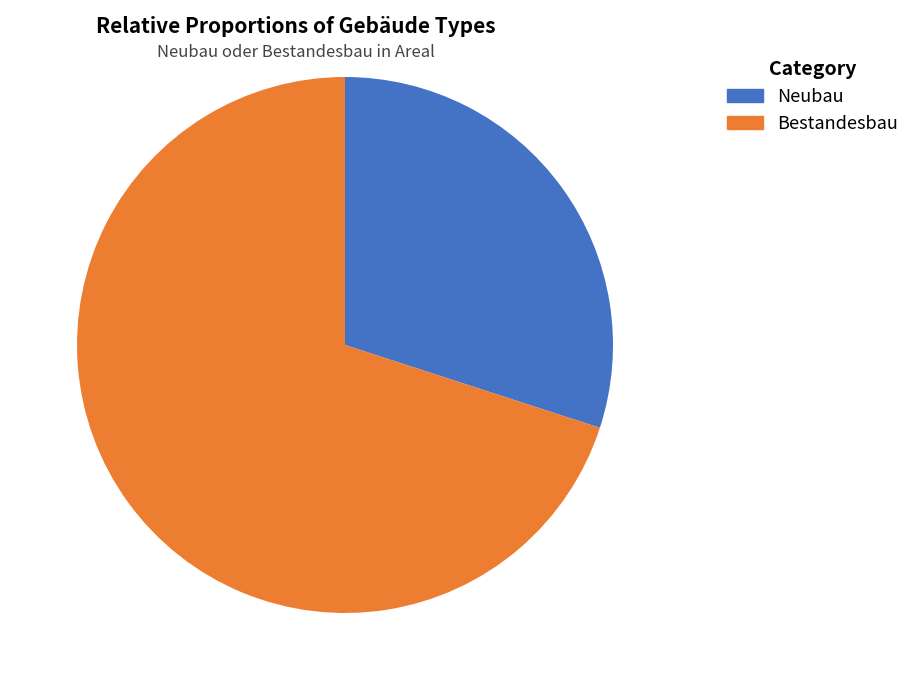

Is it true that Neubau is 16% of the pie?

False